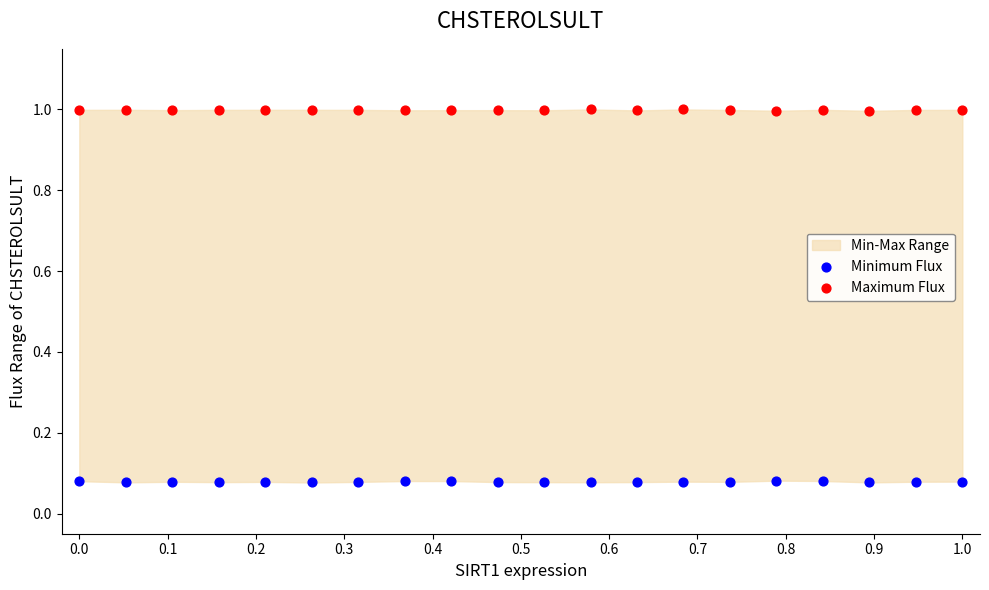

Which series reaches the minimum Y coordinate?

Minimum Flux